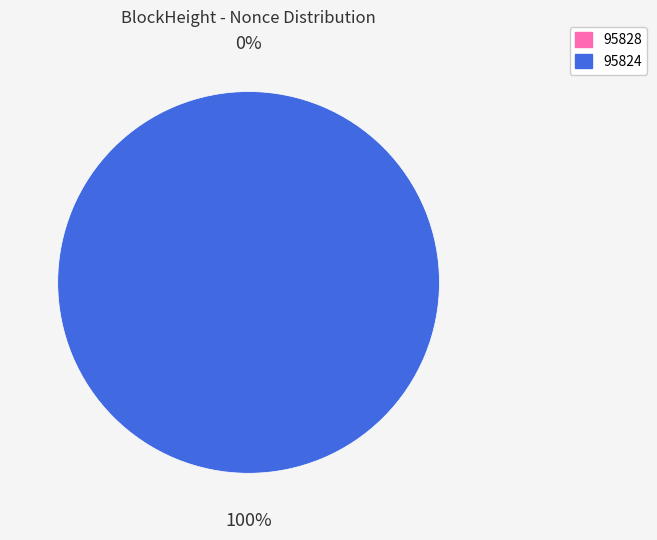

Is it true that 95828 is 1% of the pie?

False